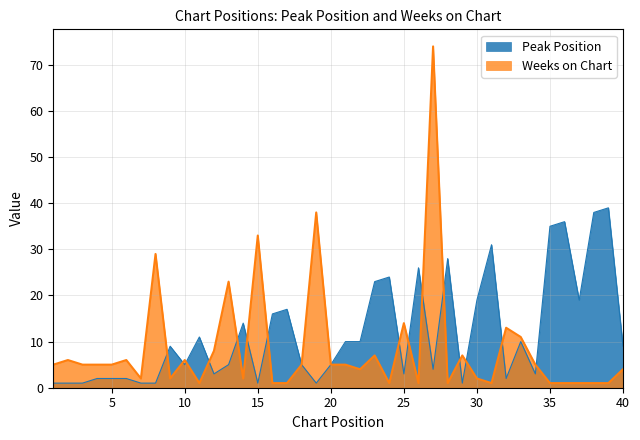

What is the spread (max minus min) of values at 27?

70